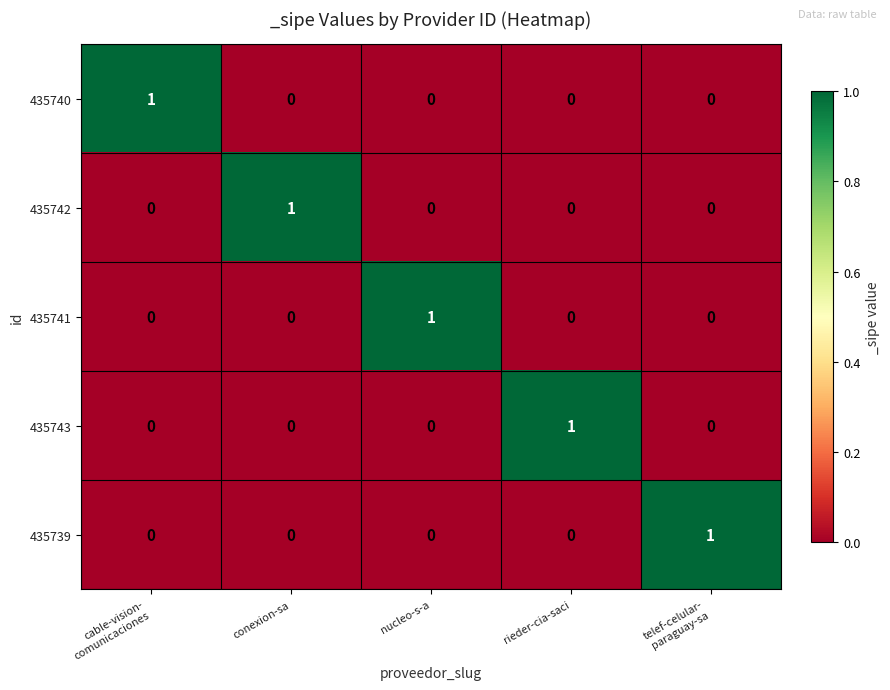

Reading left to right, list all the values displayed in this chart.

435740: 1	0	0	0	0
435742: 0	1	0	0	0
435741: 0	0	1	0	0
435743: 0	0	0	1	0
435739: 0	0	0	0	1